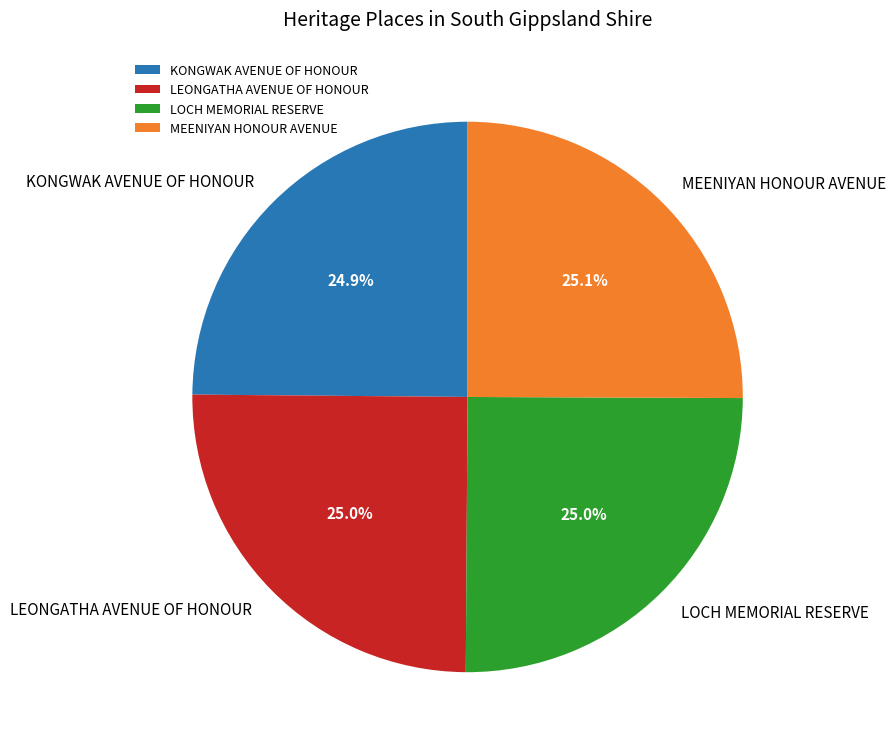

The KONGWAK AVENUE OF HONOUR slice represents 39% of the pie. True or false?

False